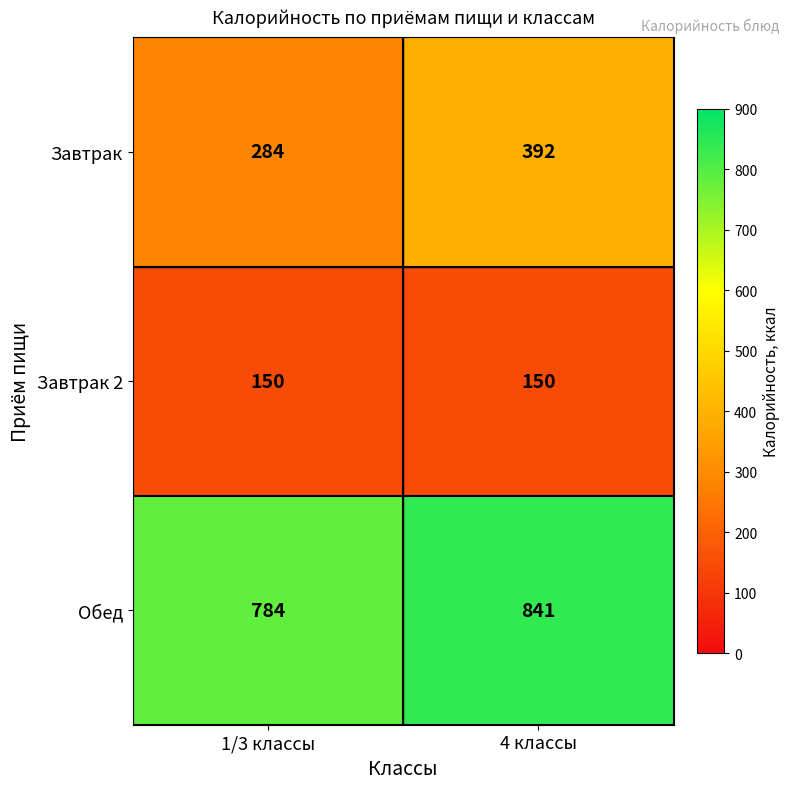

Reading left to right, extract all data points from this chart.

Завтрак: 284	392
Завтрак 2: 150	150
Обед: 784	841